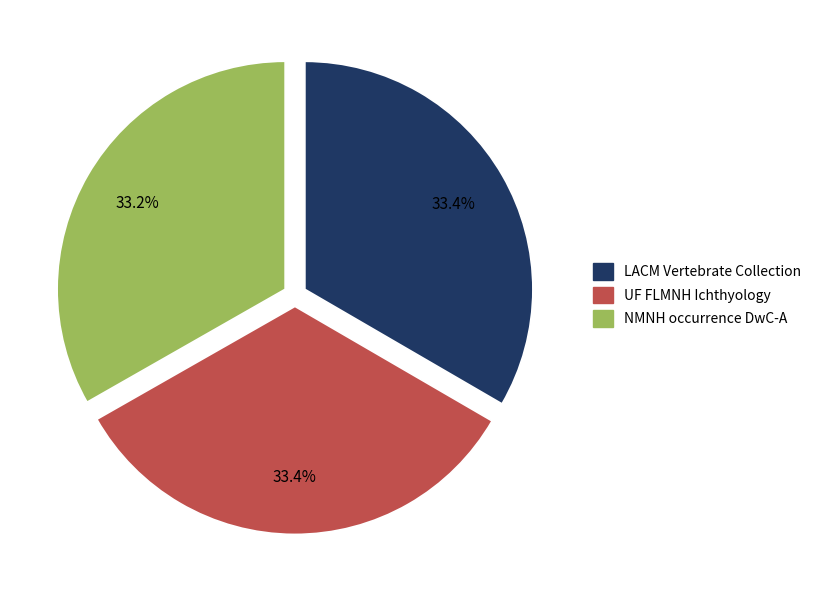

Combined, what portion of the pie is NMNH occurrence DwC-A and LACM Vertebrate Collection?

66.6%